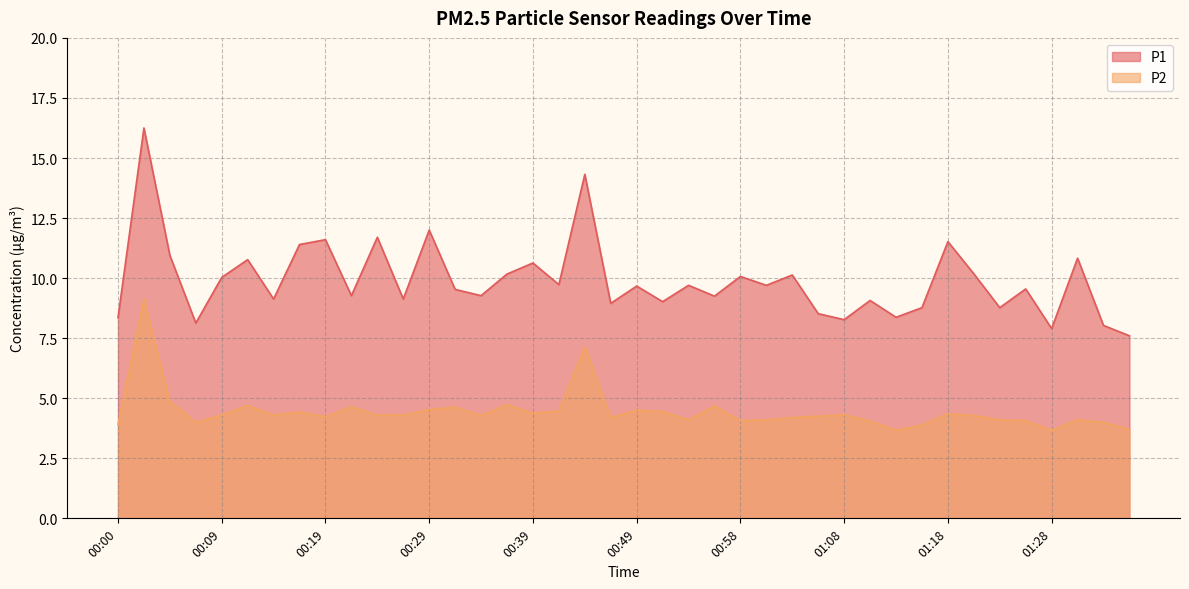

What is the difference between the second highest and minimum values in the P2 series?

3.5